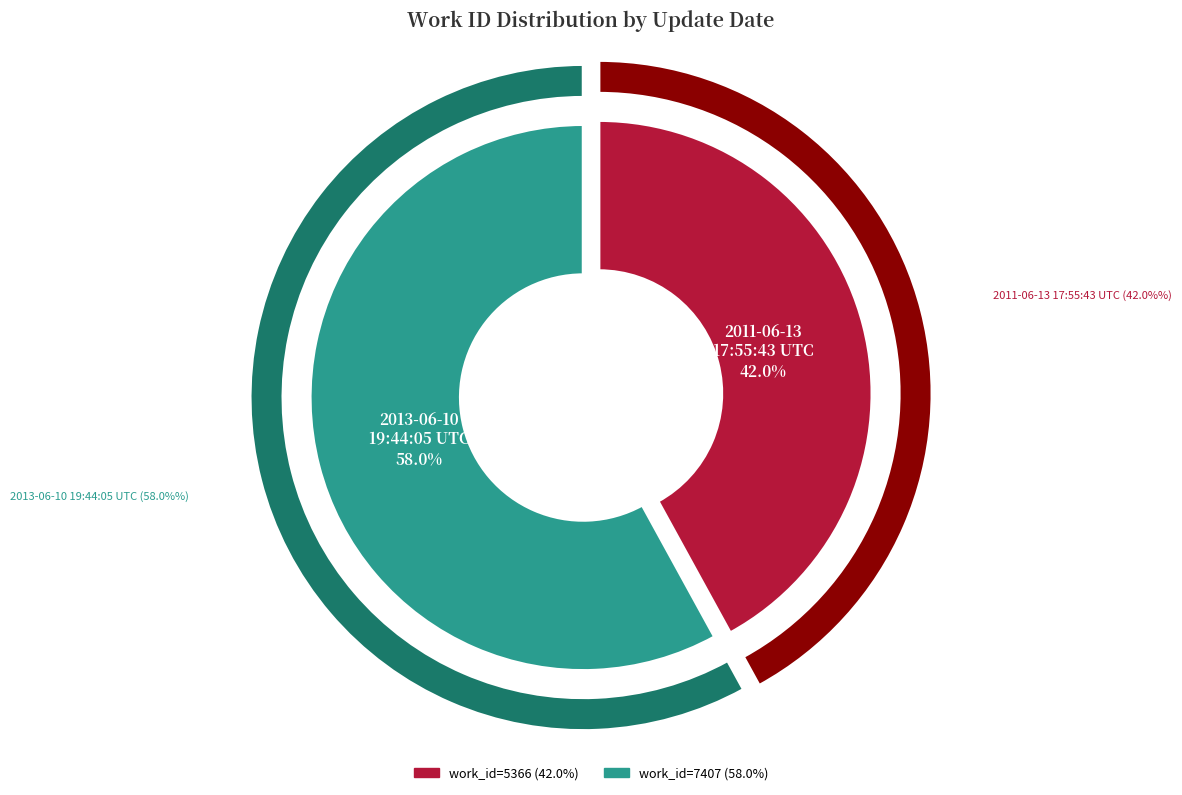

What is the majority slice?

2013-06-10 19:44:05 UTC